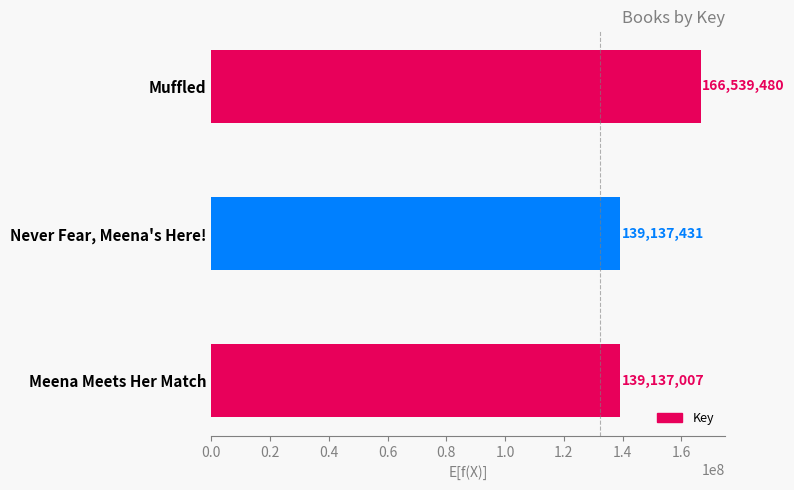

Reading bottom to top, transcribe all the data shown in this chart.

Meena Meets Her Match=139137007	Never Fear, Meena's Here!=139137431	Muffled=166539480